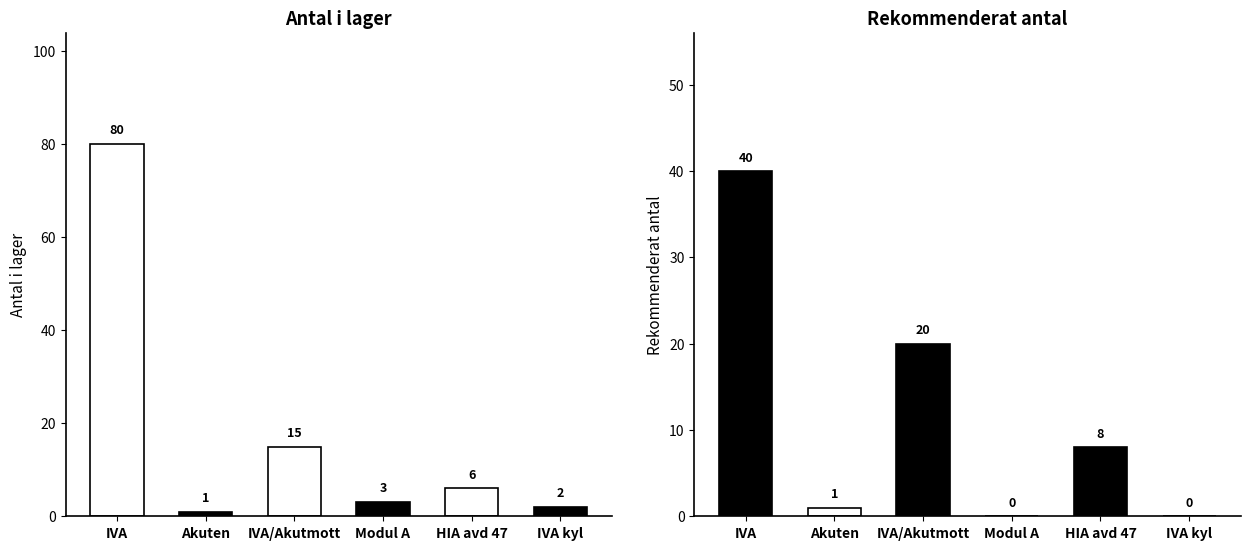

Which series has the largest range (max minus min)?

Antal i lager